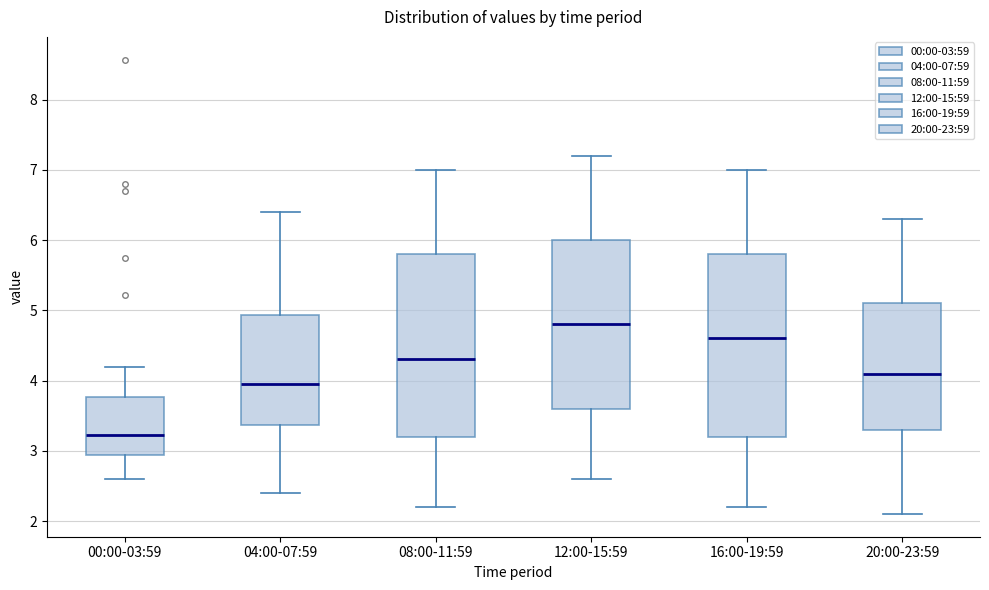

Which box has the highest median line?

12:00-15:59